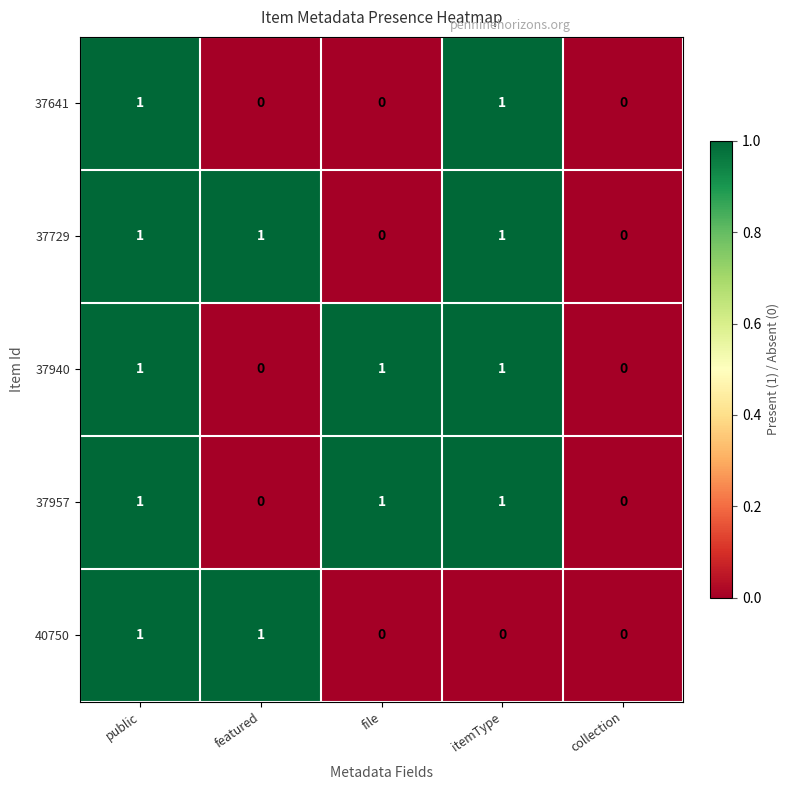

What is the difference between the highest and lowest values at file?

1